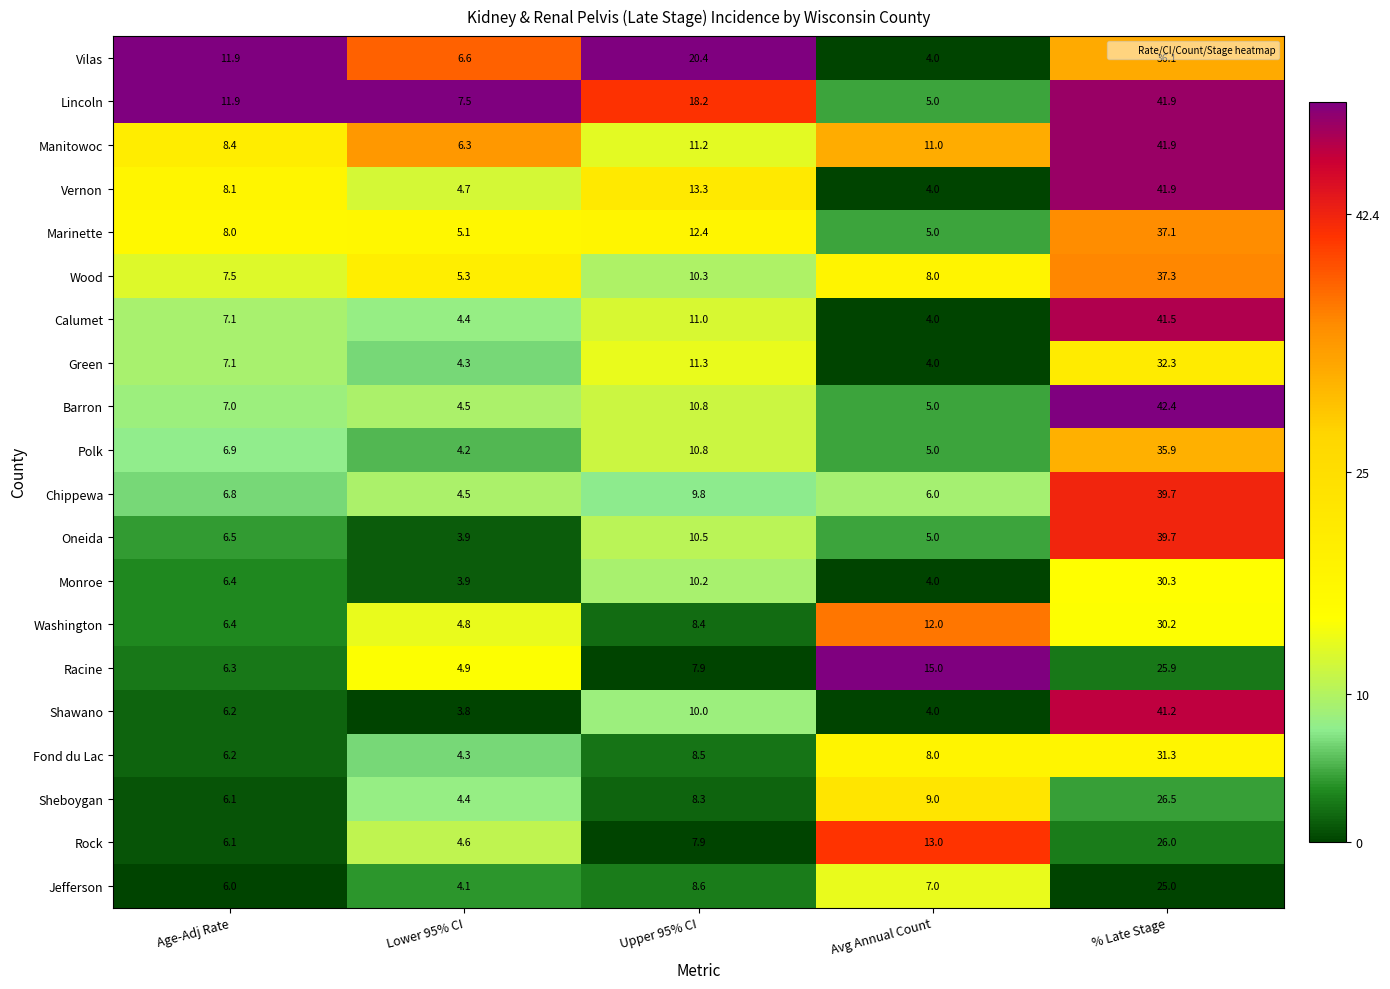

What is the sum of the Oneida values at % Late Stage and Lower 95% CI?

43.6